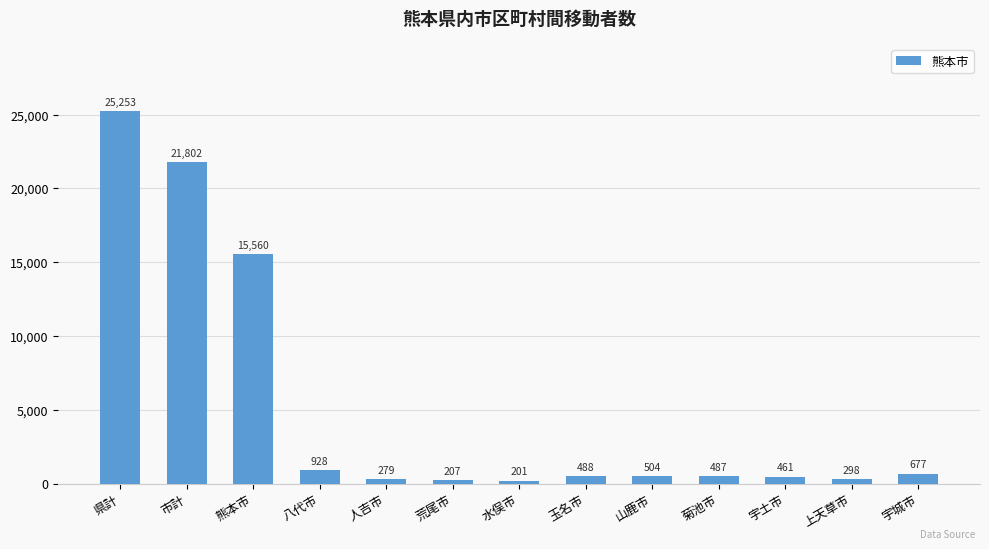

What is the change in value from 玉名市 to 山鹿市?

+16